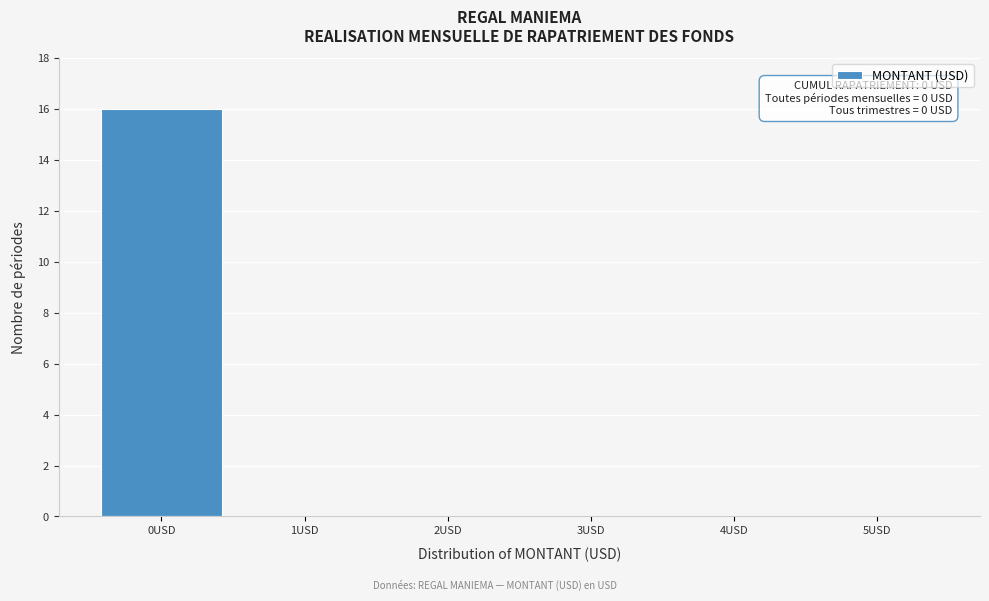

Which range on the x-axis has the tallest bar?

-0.5 to 0.5